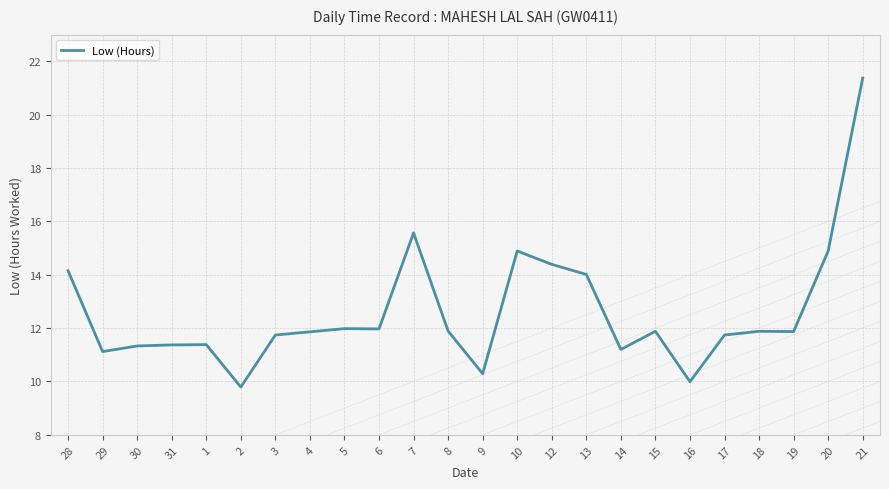

What is the sum of all values?

302.6